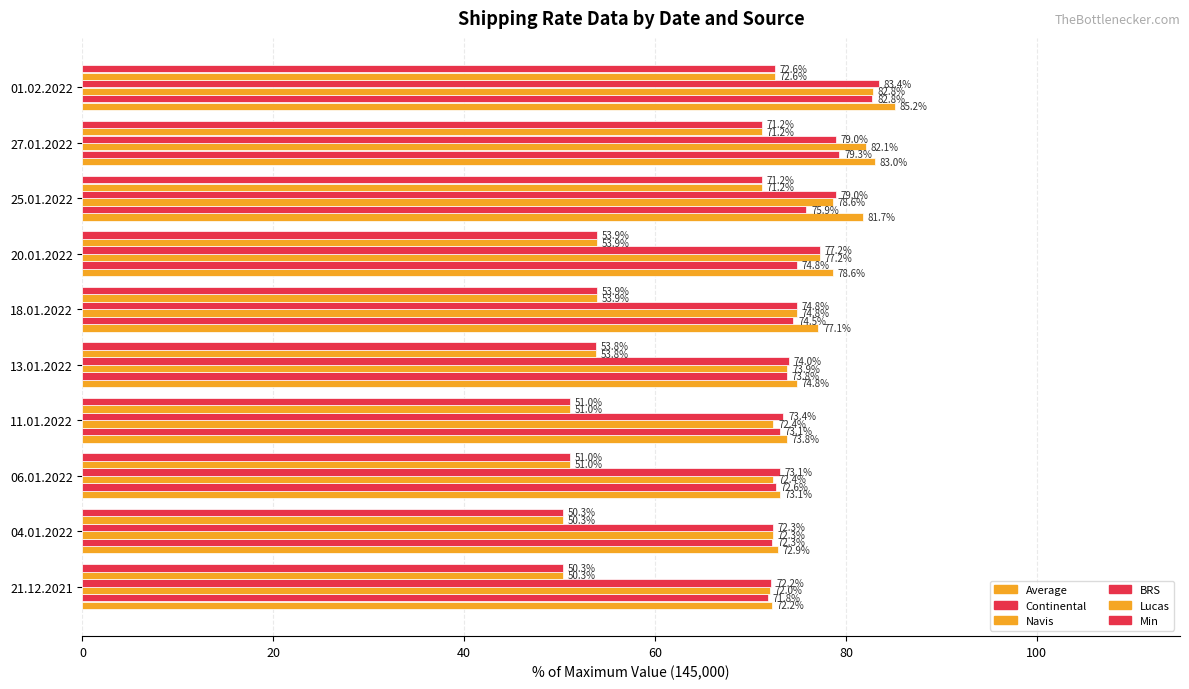

How many values in the BRS series are below 74?

4